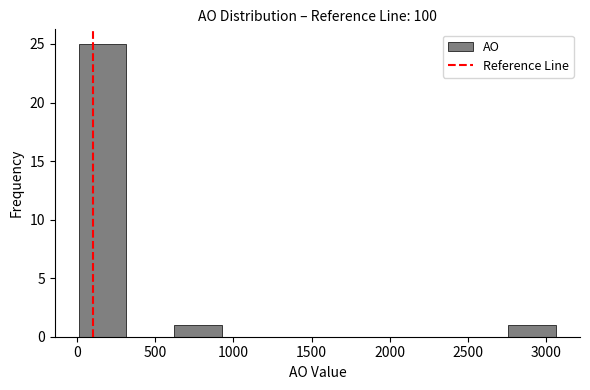

How tall is the bar that spans 0 to 300 on the x-axis? Neither the bar edges nor the heights are printed on the chart, so give them approximately, as read against the axes.

25